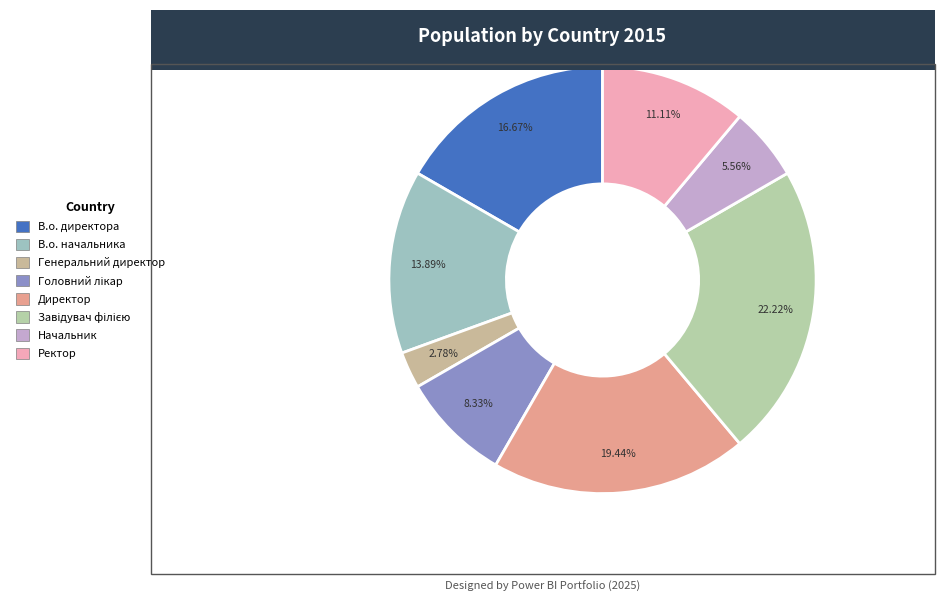

What is the largest slice in the pie chart?

Завідувач філією